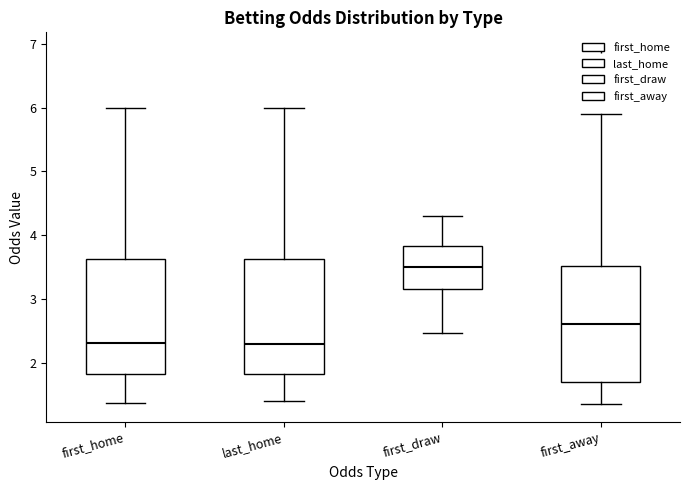

Reading left to right, transcribe this box plot: for each box, give where its median line is, the range the box spans, and where its two whiskers end, as read against the y-axis. The values are not printed on the chart, so give them approximately, as read against the axis.

first_home: median 2.3, box 1.8 to 3.6, whiskers 1.4 to 6.0
last_home: median 2.3, box 1.8 to 3.6, whiskers 1.4 to 6.0
first_draw: median 3.5, box 3.2 to 3.8, whiskers 2.5 to 4.3
first_away: median 2.6, box 1.7 to 3.5, whiskers 1.4 to 5.9